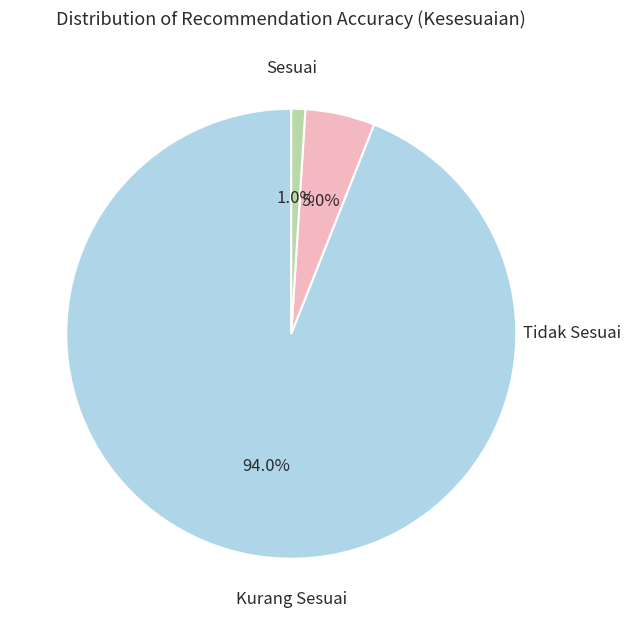

Count the number of slices in the pie.

3